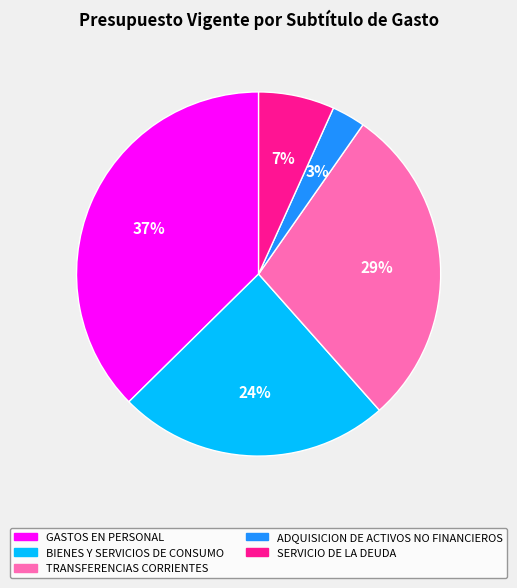

To the nearest percent, what is the difference between the TRANSFERENCIAS CORRIENTES and BIENES Y SERVICIOS DE CONSUMO slice percentages?

5%